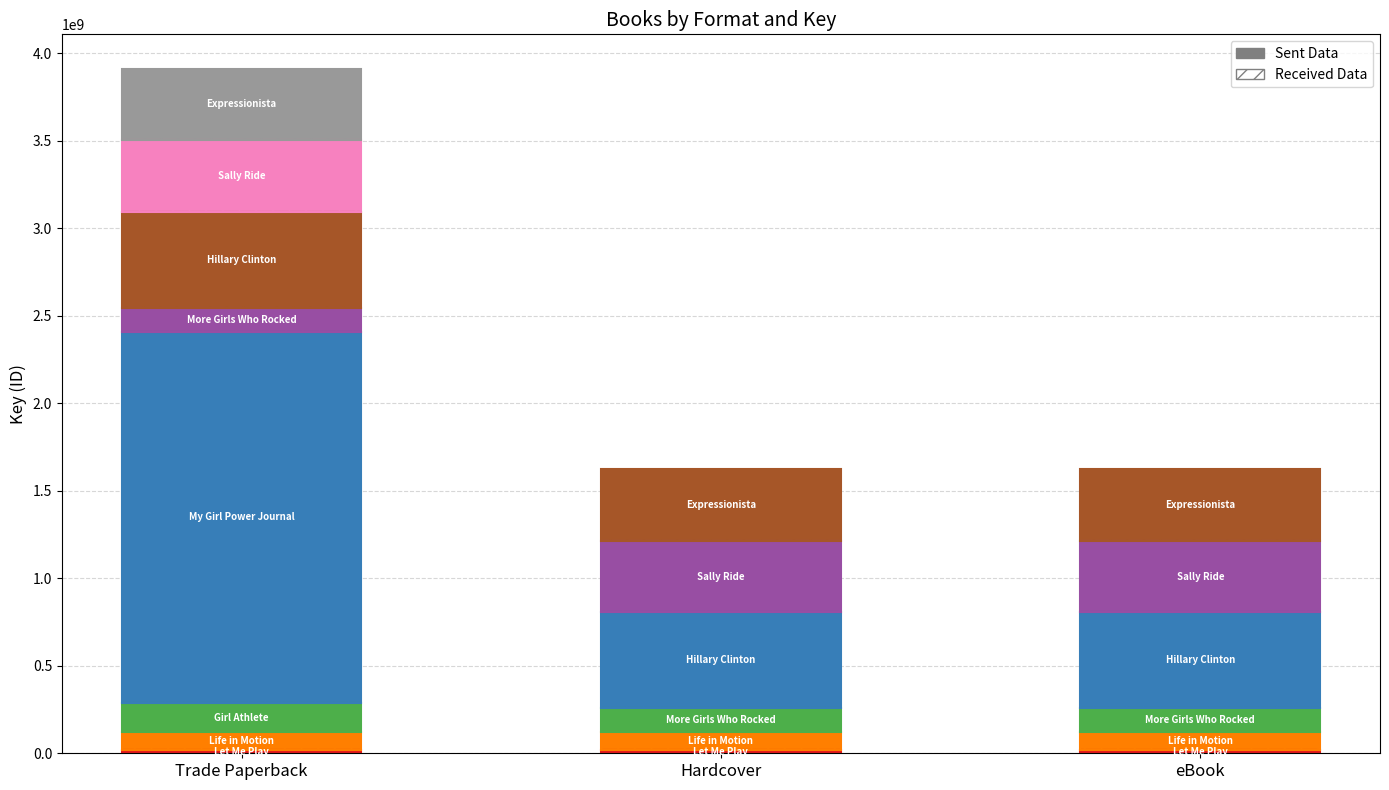

Is the value of Trade Paperback at Let Me Play greater than the value of Hardcover at Sally Ride?

No